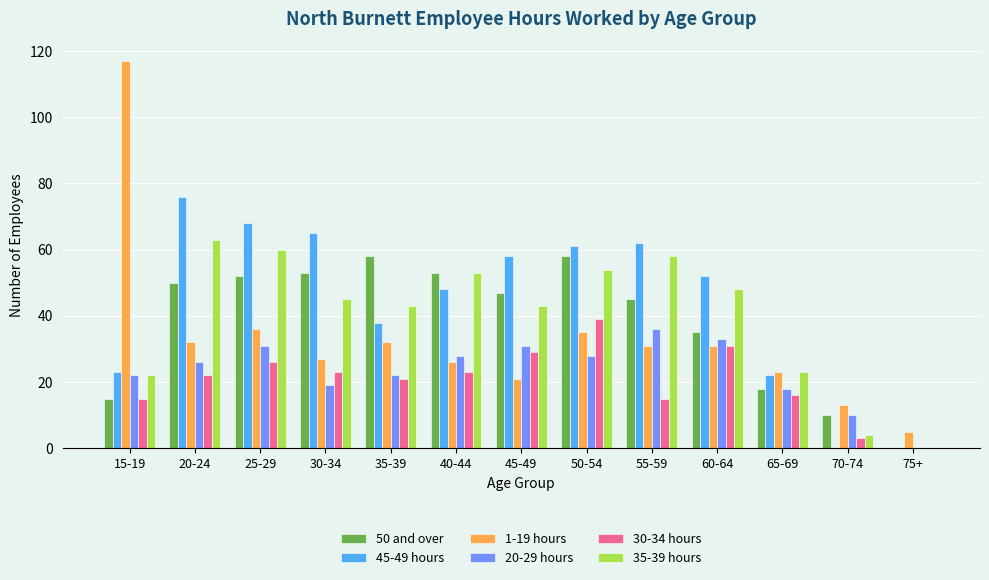

At which label does 20-29 hours reach its peak?

55-59